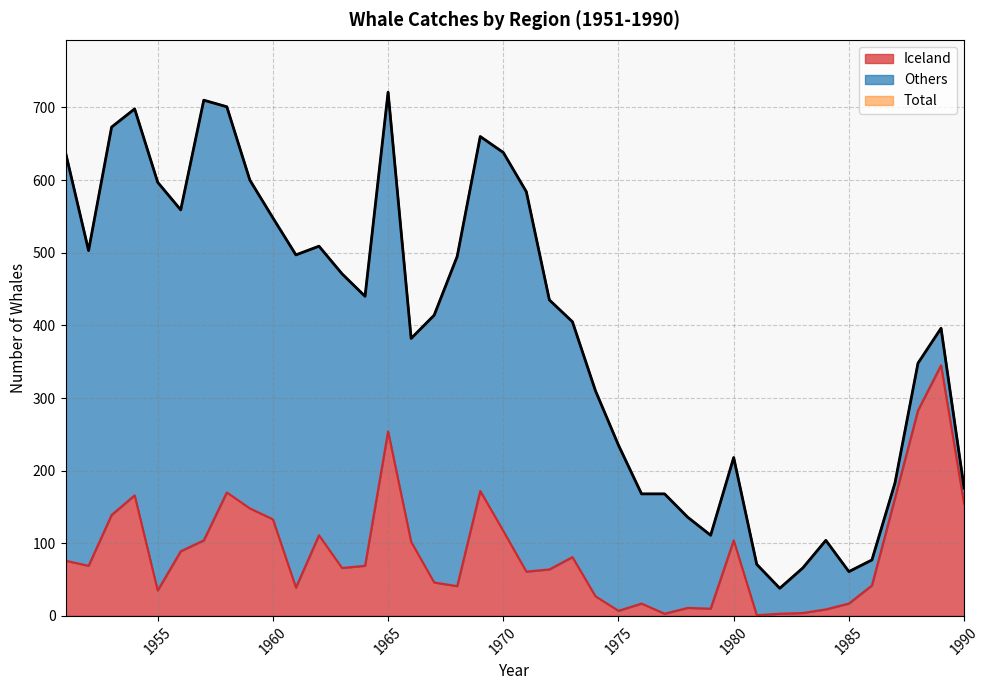

In Total, how many points are higher than both neighbors (excluding endpoints)?

8